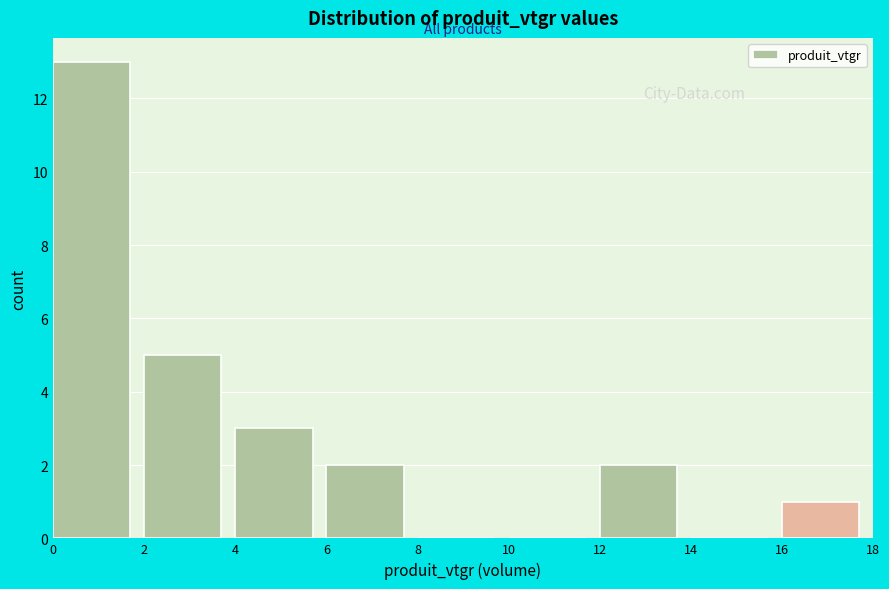

Reading left to right, transcribe this chart: for each bar, give the range it covers on the x-axis and its height. The values are not printed on the chart, so give them approximately, as read against the axis.

0 to 2: 13
2 to 4: 5
4 to 6: 3
6 to 8: 2
8 to 10: 0
10 to 12: 0
12 to 14: 2
14 to 16: 0
16 to 18: 1